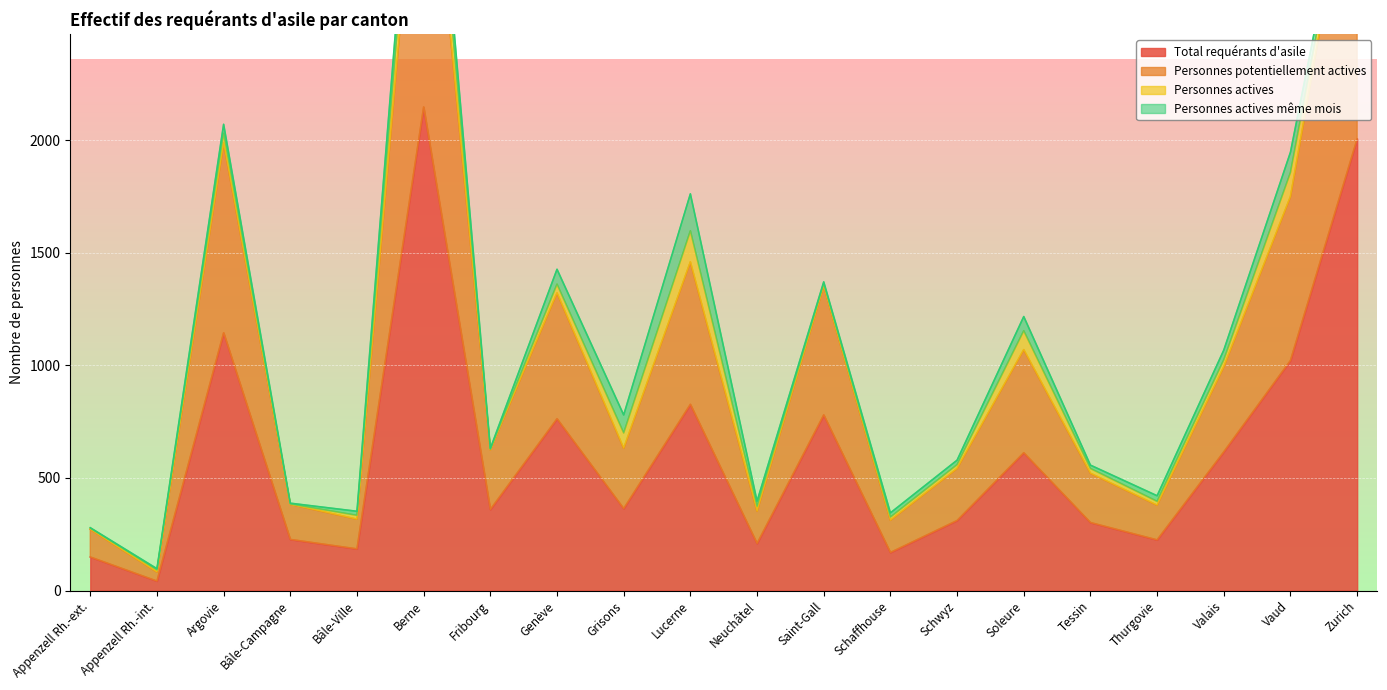

Which series changed the most between Fribourg and Tessin?

Personnes potentiellement actives